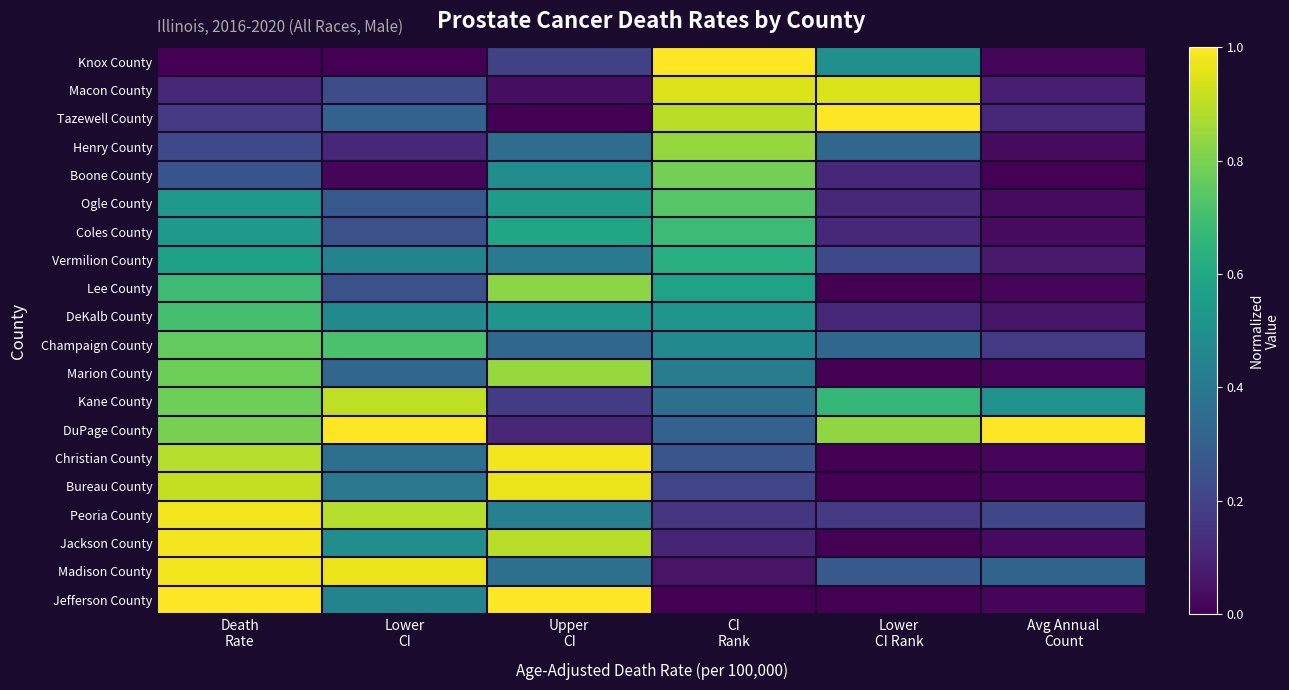

Reading left to right, transcribe all the data shown in this chart.

Knox County: Death
Rate=0.0	Lower
CI=0.0	Upper
CI=0.2	CI
Rank=1.0	Lower
CI Rank=0.5	Avg Annual
Count=0.0
Macon County: Death
Rate=0.1	Lower
CI=0.2	Upper
CI=0.0	CI
Rank=0.9	Lower
CI Rank=0.9	Avg Annual
Count=0.1
Tazewell County: Death
Rate=0.2	Lower
CI=0.3	Upper
CI=0.0	CI
Rank=0.9	Lower
CI Rank=1.0	Avg Annual
Count=0.1
Henry County: Death
Rate=0.2	Lower
CI=0.1	Upper
CI=0.4	CI
Rank=0.8	Lower
CI Rank=0.3	Avg Annual
Count=0.0
Boone County: Death
Rate=0.3	Lower
CI=0.0	Upper
CI=0.5	CI
Rank=0.8	Lower
CI Rank=0.1	Avg Annual
Count=0.0
Ogle County: Death
Rate=0.5	Lower
CI=0.3	Upper
CI=0.6	CI
Rank=0.7	Lower
CI Rank=0.1	Avg Annual
Count=0.0
Coles County: Death
Rate=0.5	Lower
CI=0.2	Upper
CI=0.6	CI
Rank=0.7	Lower
CI Rank=0.1	Avg Annual
Count=0.0
Vermilion County: Death
Rate=0.6	Lower
CI=0.5	Upper
CI=0.4	CI
Rank=0.6	Lower
CI Rank=0.2	Avg Annual
Count=0.1
Lee County: Death
Rate=0.7	Lower
CI=0.2	Upper
CI=0.8	CI
Rank=0.6	Lower
CI Rank=0.0	Avg Annual
Count=0.0
DeKalb County: Death
Rate=0.7	Lower
CI=0.5	Upper
CI=0.5	CI
Rank=0.5	Lower
CI Rank=0.1	Avg Annual
Count=0.1
Champaign County: Death
Rate=0.8	Lower
CI=0.7	Upper
CI=0.3	CI
Rank=0.5	Lower
CI Rank=0.3	Avg Annual
Count=0.2
Marion County: Death
Rate=0.8	Lower
CI=0.3	Upper
CI=0.8	CI
Rank=0.4	Lower
CI Rank=0.0	Avg Annual
Count=0.0
Kane County: Death
Rate=0.8	Lower
CI=0.9	Upper
CI=0.2	CI
Rank=0.4	Lower
CI Rank=0.7	Avg Annual
Count=0.5
DuPage County: Death
Rate=0.8	Lower
CI=1.0	Upper
CI=0.1	CI
Rank=0.3	Lower
CI Rank=0.8	Avg Annual
Count=1.0
Christian County: Death
Rate=0.9	Lower
CI=0.4	Upper
CI=1.0	CI
Rank=0.3	Lower
CI Rank=0.0	Avg Annual
Count=0.0
Bureau County: Death
Rate=0.9	Lower
CI=0.4	Upper
CI=1.0	CI
Rank=0.2	Lower
CI Rank=0.0	Avg Annual
Count=0.0
Peoria County: Death
Rate=1.0	Lower
CI=0.9	Upper
CI=0.4	CI
Rank=0.2	Lower
CI Rank=0.2	Avg Annual
Count=0.2
Jackson County: Death
Rate=1.0	Lower
CI=0.5	Upper
CI=0.9	CI
Rank=0.1	Lower
CI Rank=0.0	Avg Annual
Count=0.0
Madison County: Death
Rate=1.0	Lower
CI=1.0	Upper
CI=0.4	CI
Rank=0.1	Lower
CI Rank=0.3	Avg Annual
Count=0.3
Jefferson County: Death
Rate=1.0	Lower
CI=0.5	Upper
CI=1.0	CI
Rank=0.0	Lower
CI Rank=0.0	Avg Annual
Count=0.0